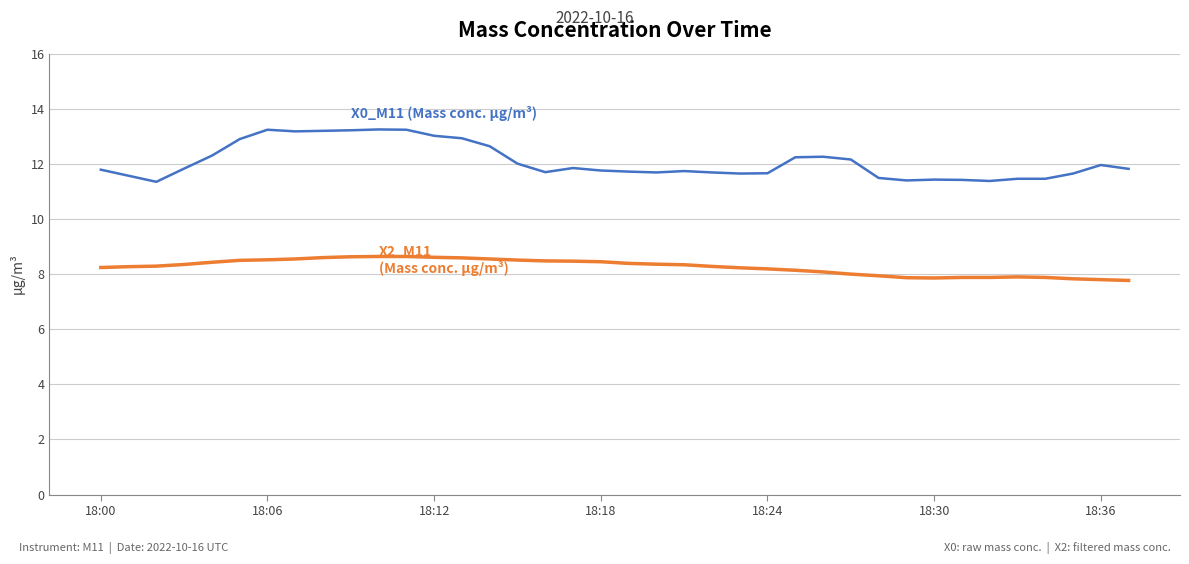

What is the smallest value displayed?

7.8